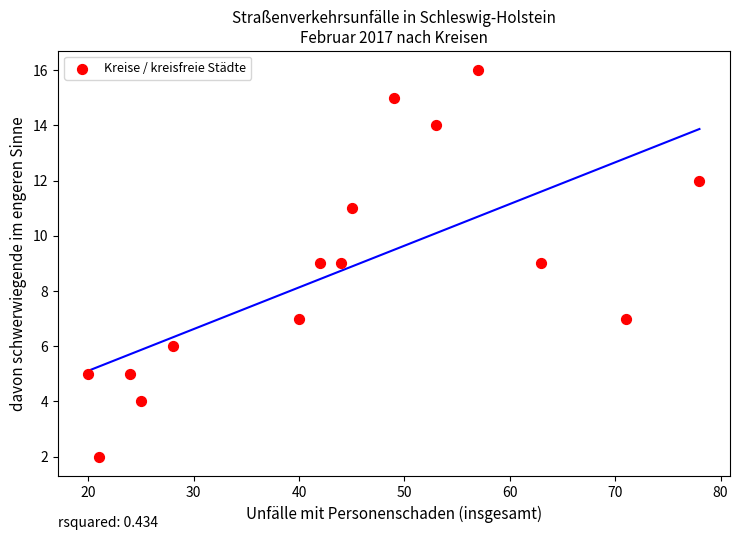

What is the range of Y values (max minus min)?

14